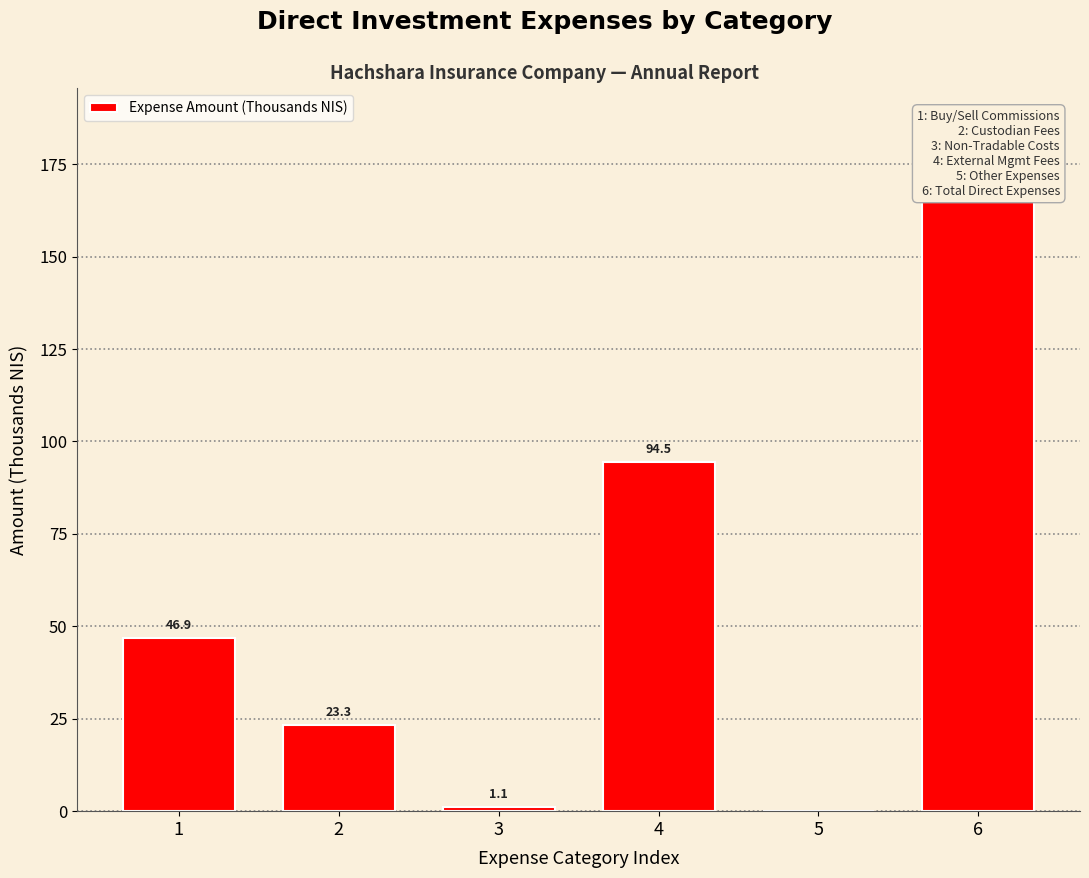

Reading left to right, transcribe all the data shown in this chart.

1=46.9	2=23.3	3=1.1	4=94.5	5=0.0	6=165.8